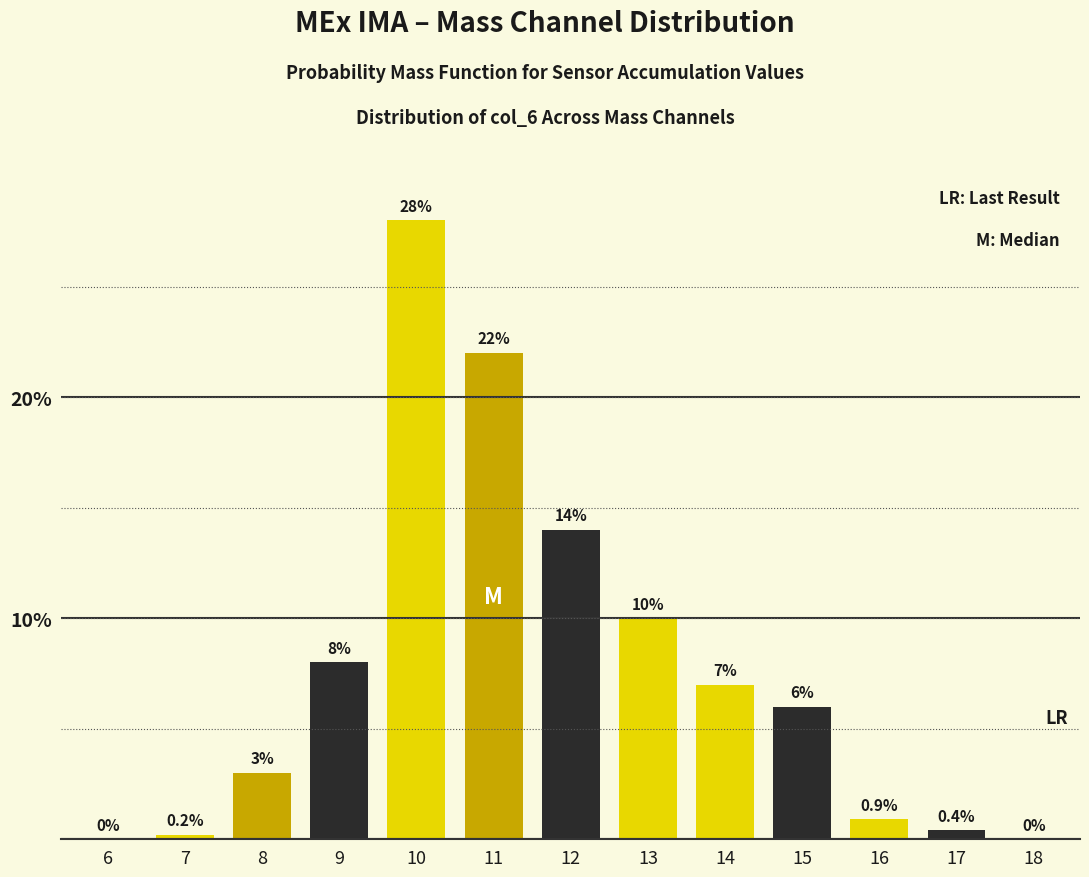

Reading left to right, transcribe all the data shown in this chart.

6=0.0	7=0.2	8=3.0	9=8.0	10=28.0	11=22.0	12=14.0	13=10.0	14=7.0	15=6.0	16=0.9	17=0.4	18=0.0